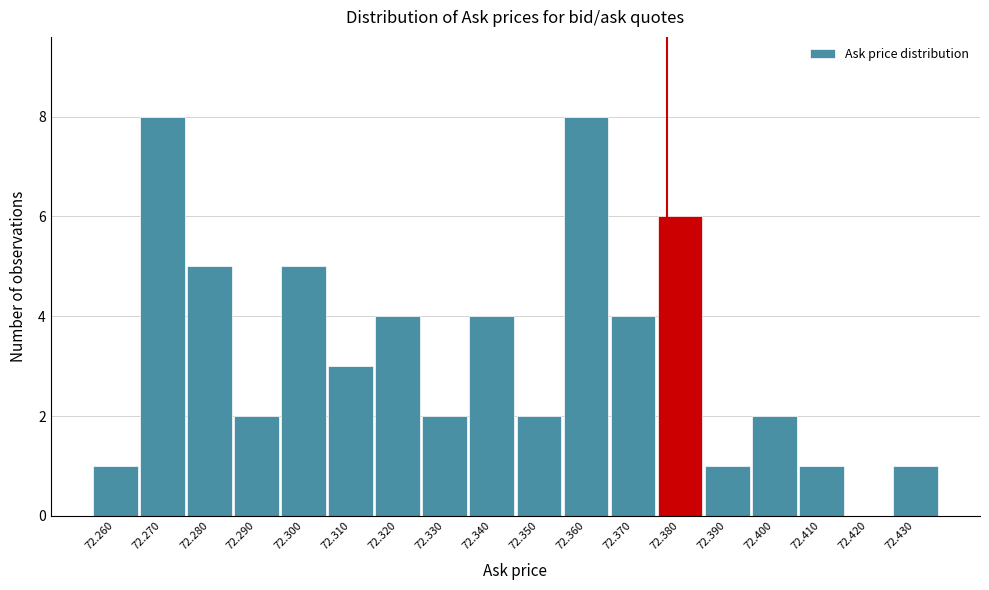

Reading left to right, what are all the values shown in this chart?

72.260=1	72.270=8	72.280=5	72.290=2	72.300=5	72.310=3	72.320=4	72.330=2	72.340=4	72.350=2	72.360=8	72.370=4	72.380=6	72.390=1	72.400=2	72.410=1	72.420=0	72.430=1